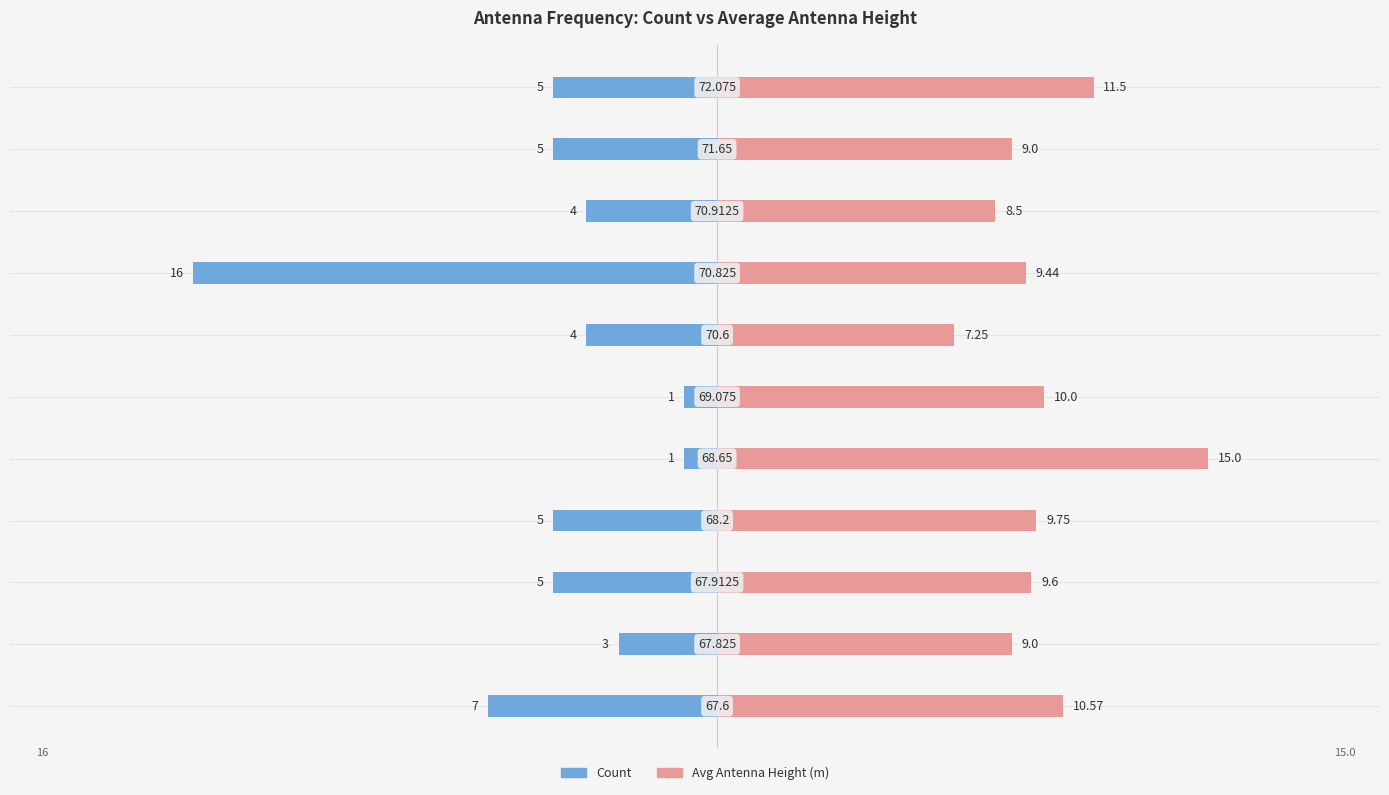

Which series has the largest total across all categories?

Avg Antenna Height